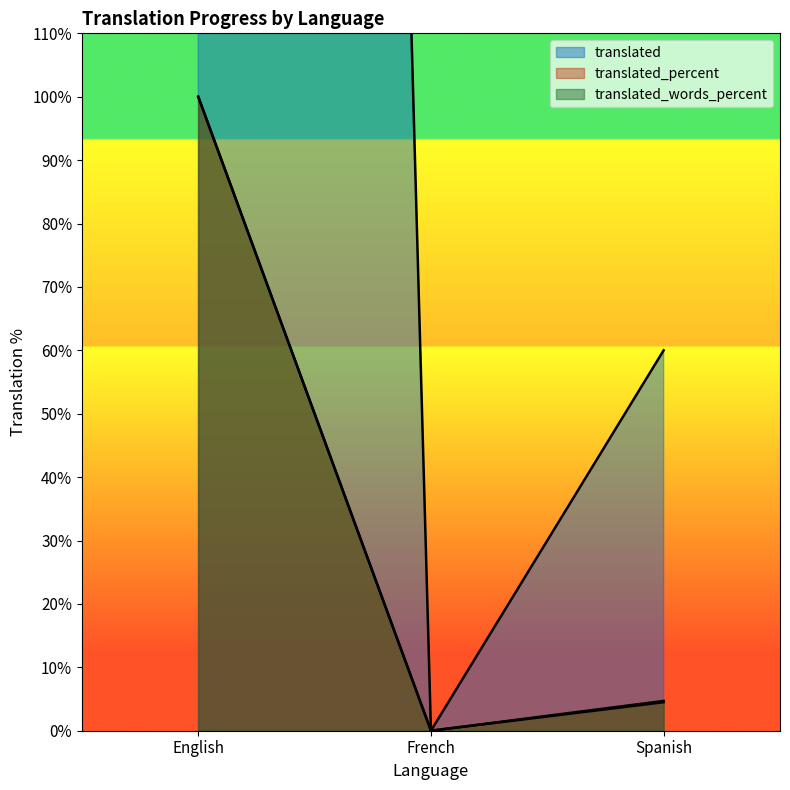

How many values in translated are above zero?

2